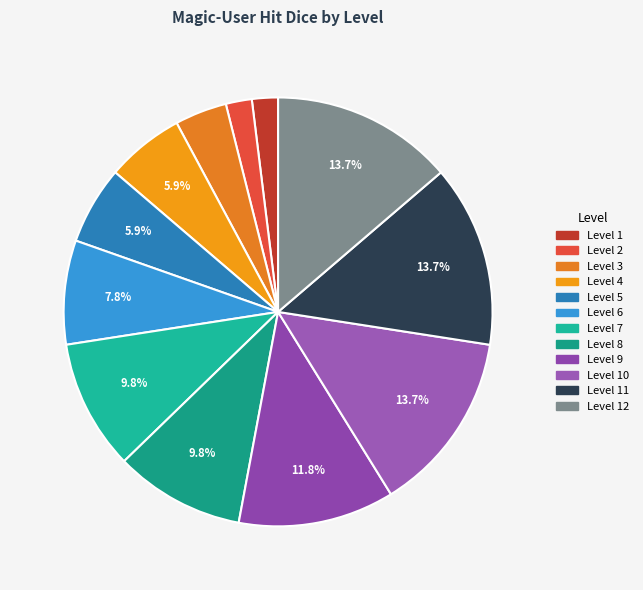

Is there a majority slice in this chart?

No